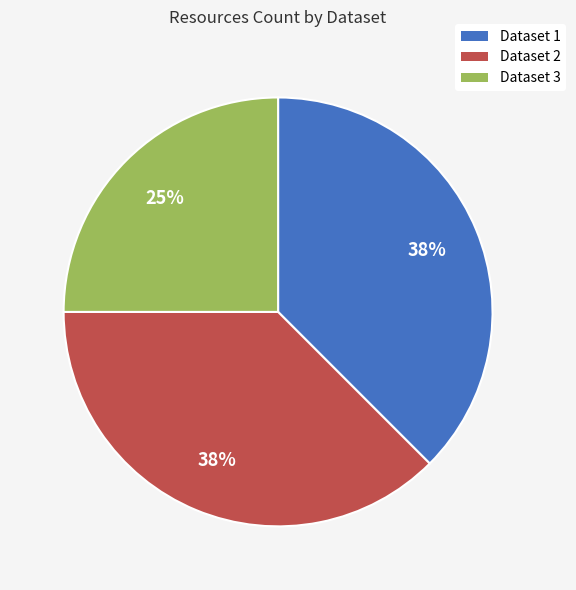

To the nearest percent, what is the average slice percentage?

33%